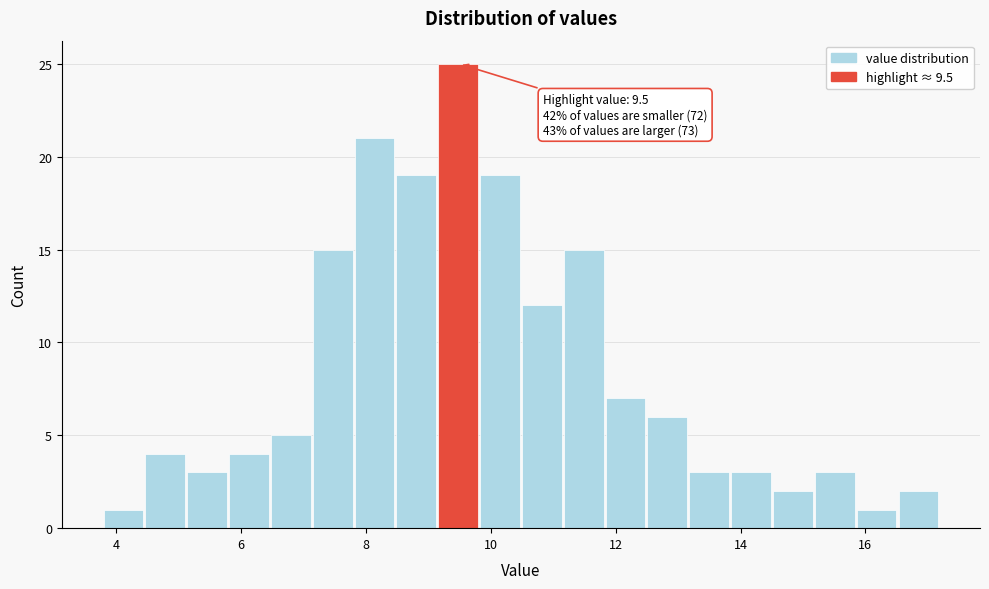

Around what value on the x-axis is the tallest bar? Give the approximate position of its centre, as read against the axis.

9.4